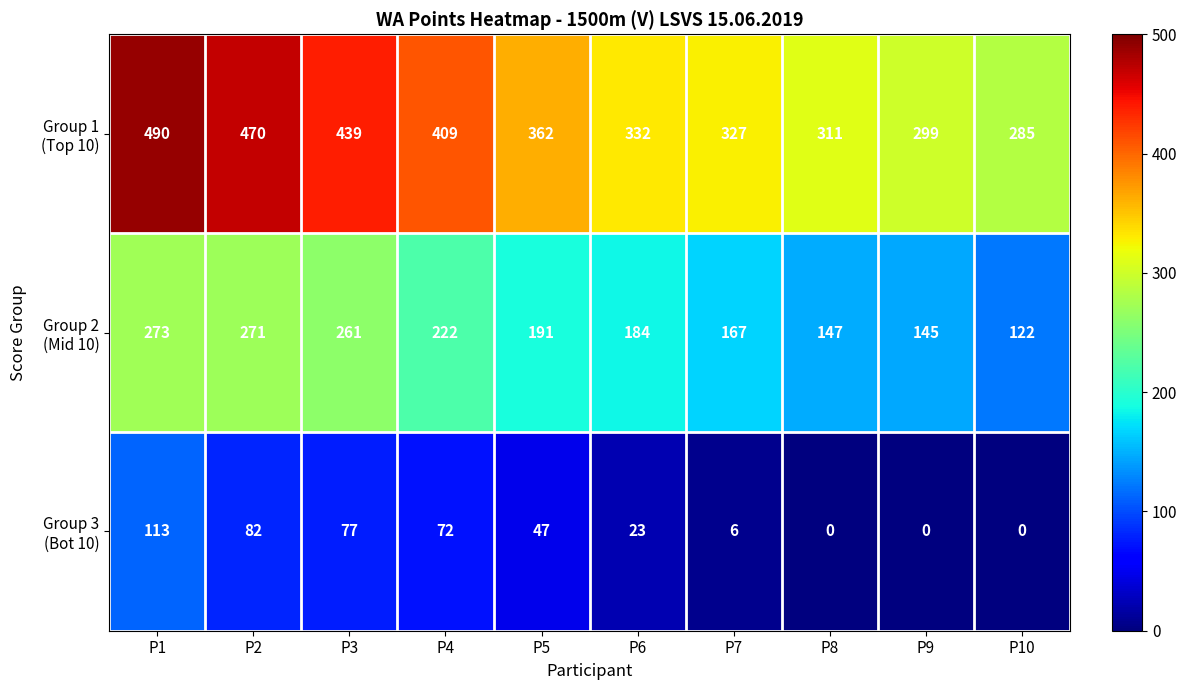

What is the greatest value displayed?

490